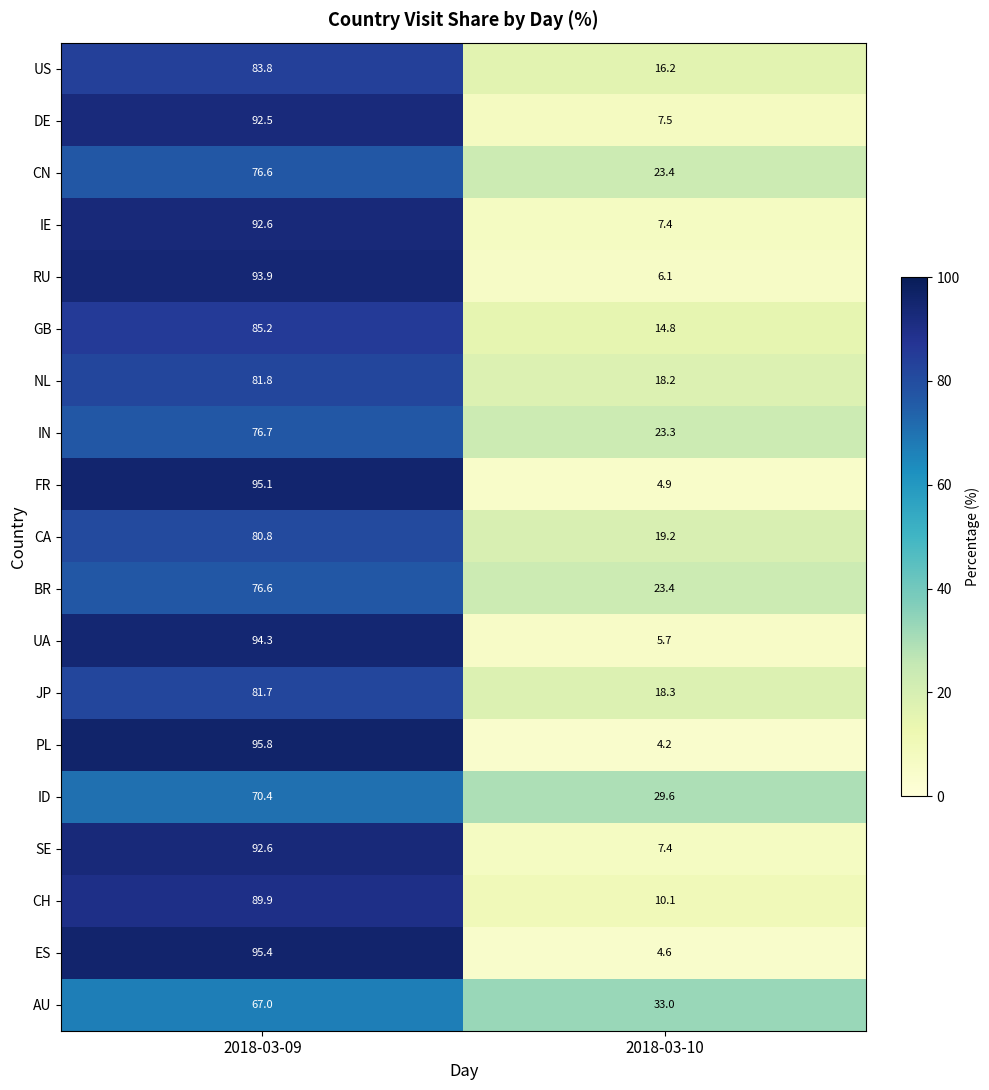

What is the sum of the UA values at 2018-03-09 and 2018-03-10?

100.0